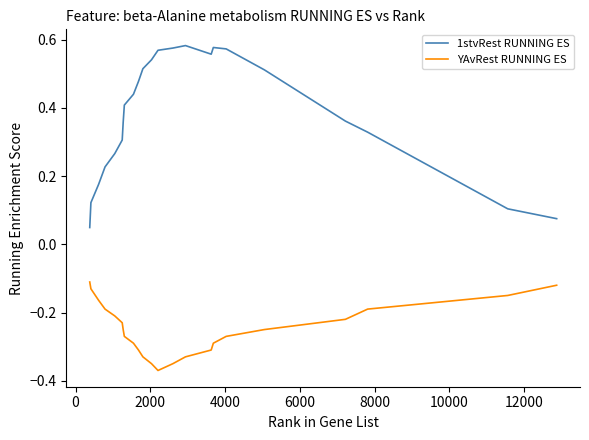

Rank the series by their maximum value, from highest to lowest.

1stvRest RUNNING ES, YAvRest RUNNING ES